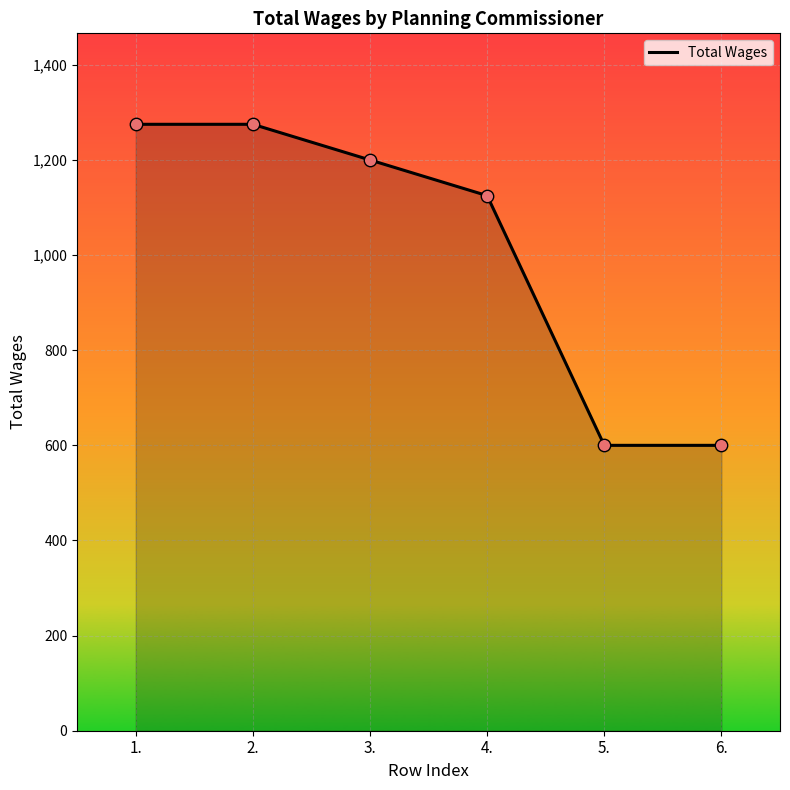

Approximately how many times larger is the value at 2. compared to 6.?

2.1